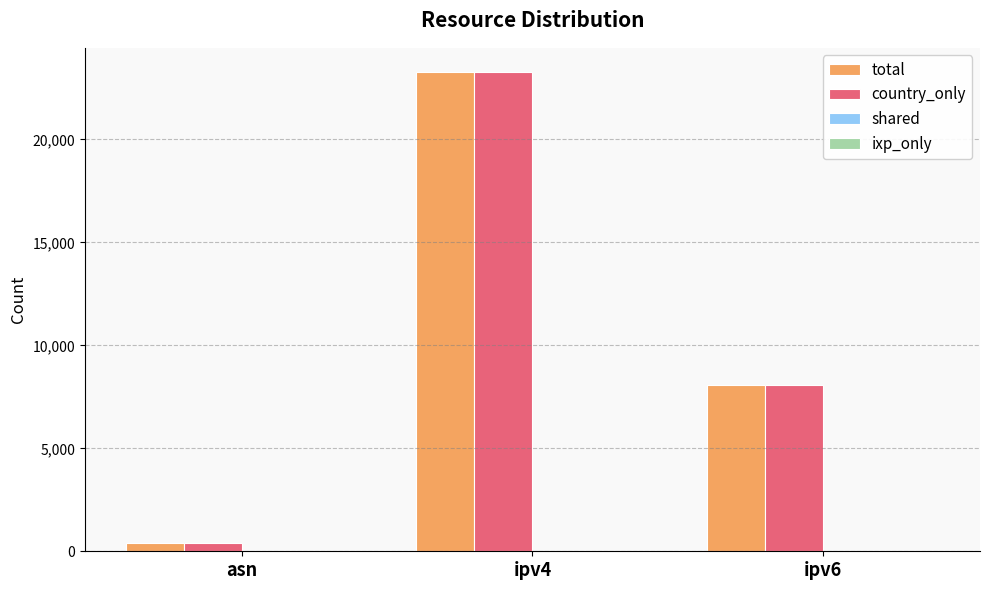

Count the country_only values in the range 414 to 23281.

3